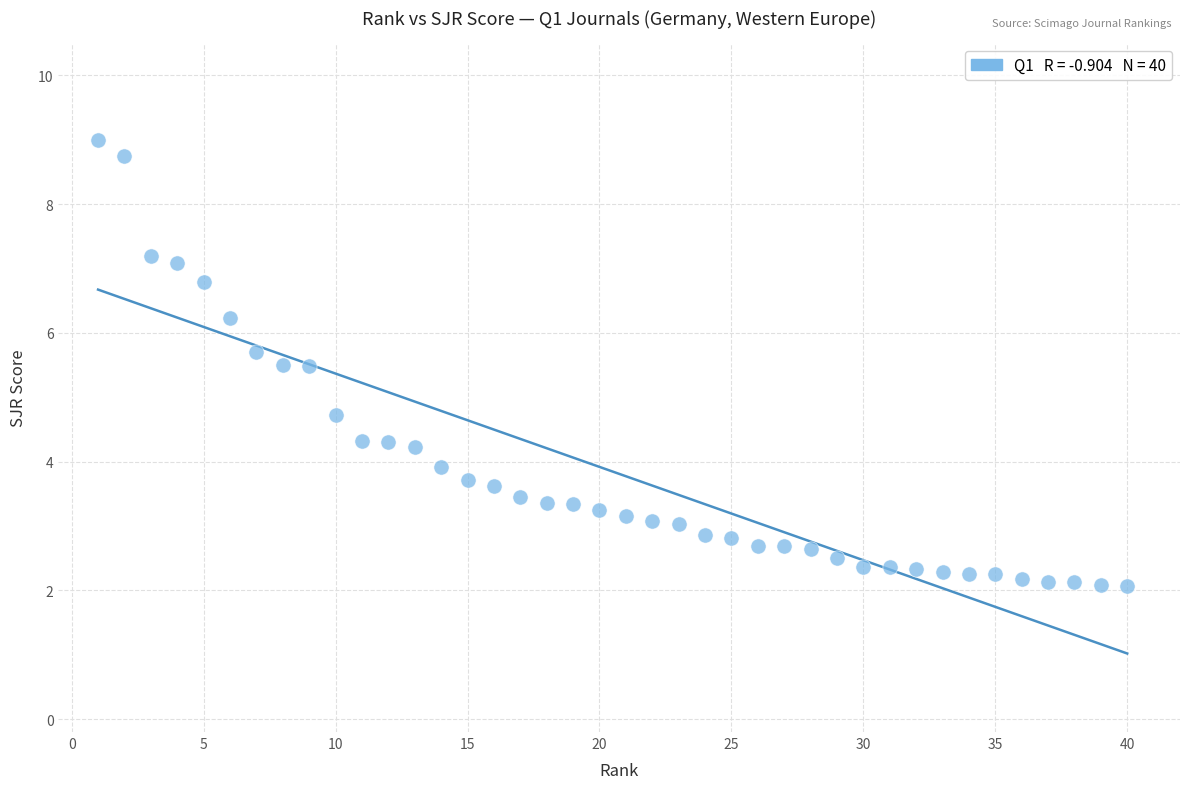

What Y value in the scatter plot is closest to 5?

4.7